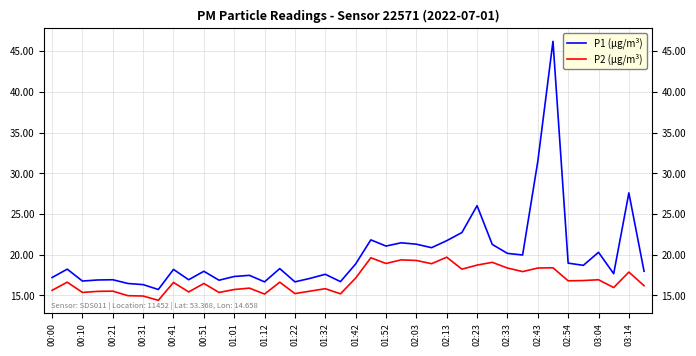

Rank the categories by P1 (µg/m³) value from highest to lowest.

33, 32, 38, 28, 27, 21, 26, 23, 24, 29, 22, 25, 36, 30, 31, 34, 20, 35, 02:33, 00:10, 01:22, 01:42, 39, 37, 03:04, 02:13, 02:03, 00:00, 02:54, 00:41, 01:32, 00:31, 01:52, 00:21, 03:14, 02:23, 02:43, 00:51, 01:01, 01:12